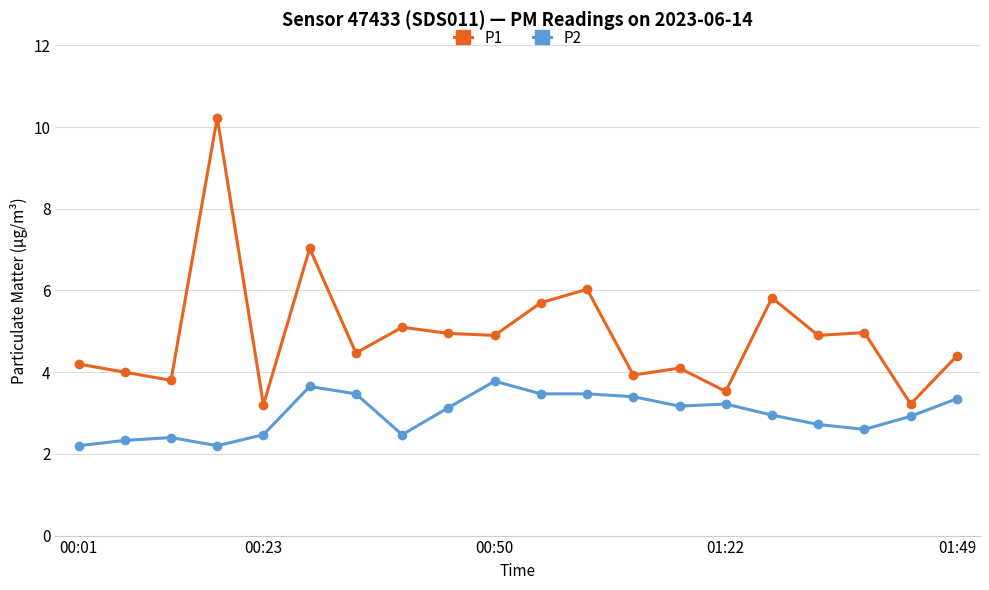

Rank the series by their average value, from lowest to highest.

P2, P1